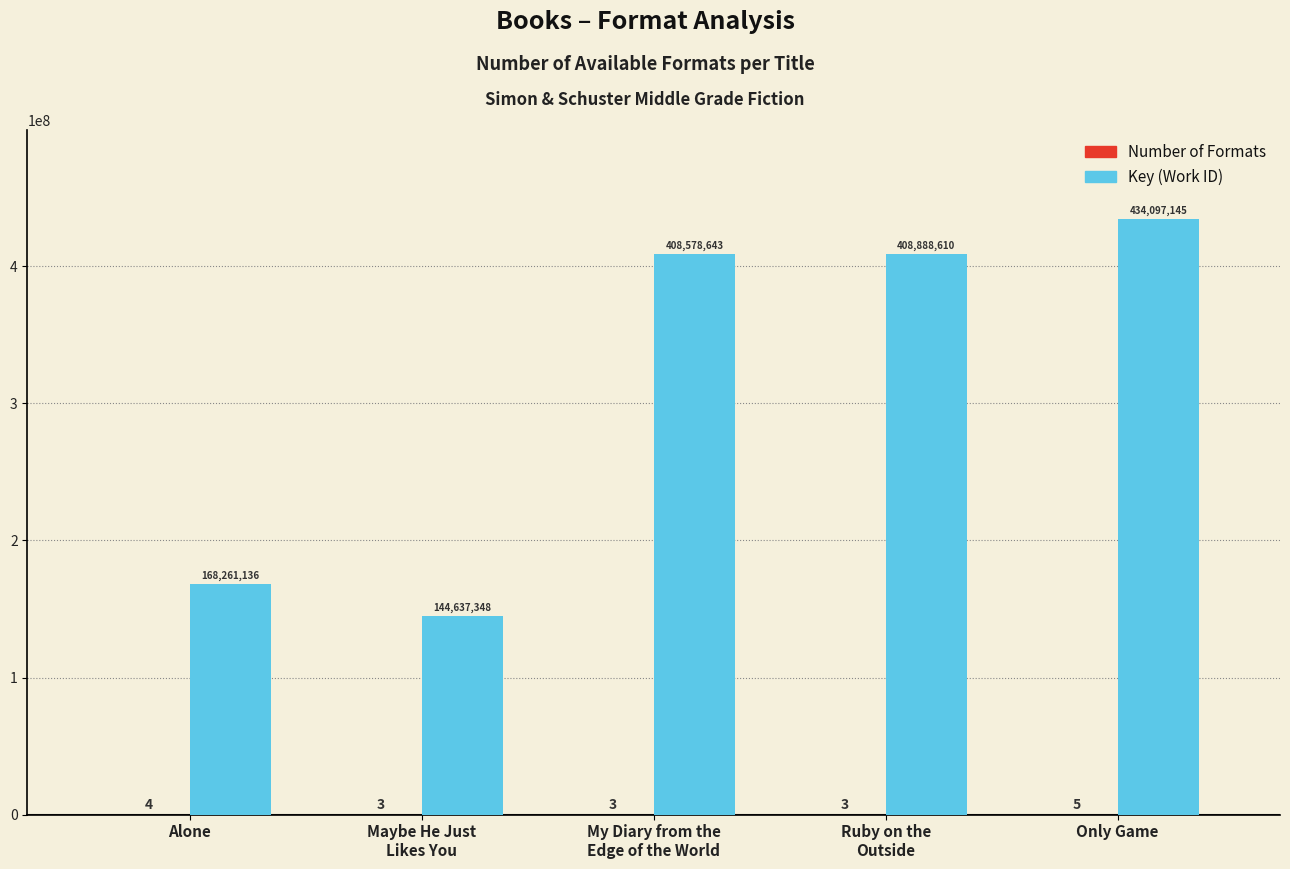

Which category has the highest value across all series?

Only Game